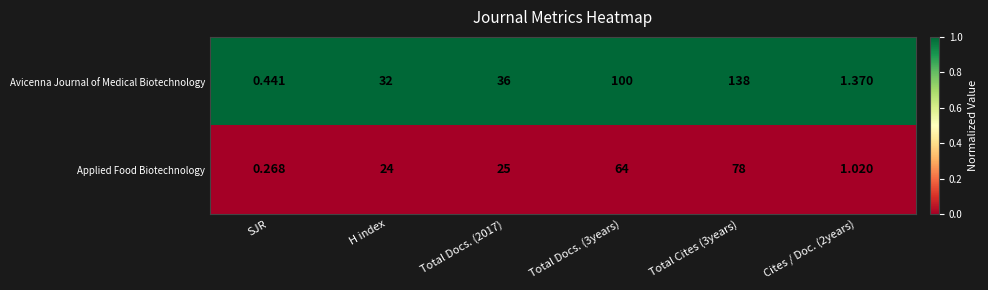

At Total Docs. (2017), list the series in order from smallest to largest.

Applied Food Biotechnology, Avicenna Journal of Medical Biotechnology